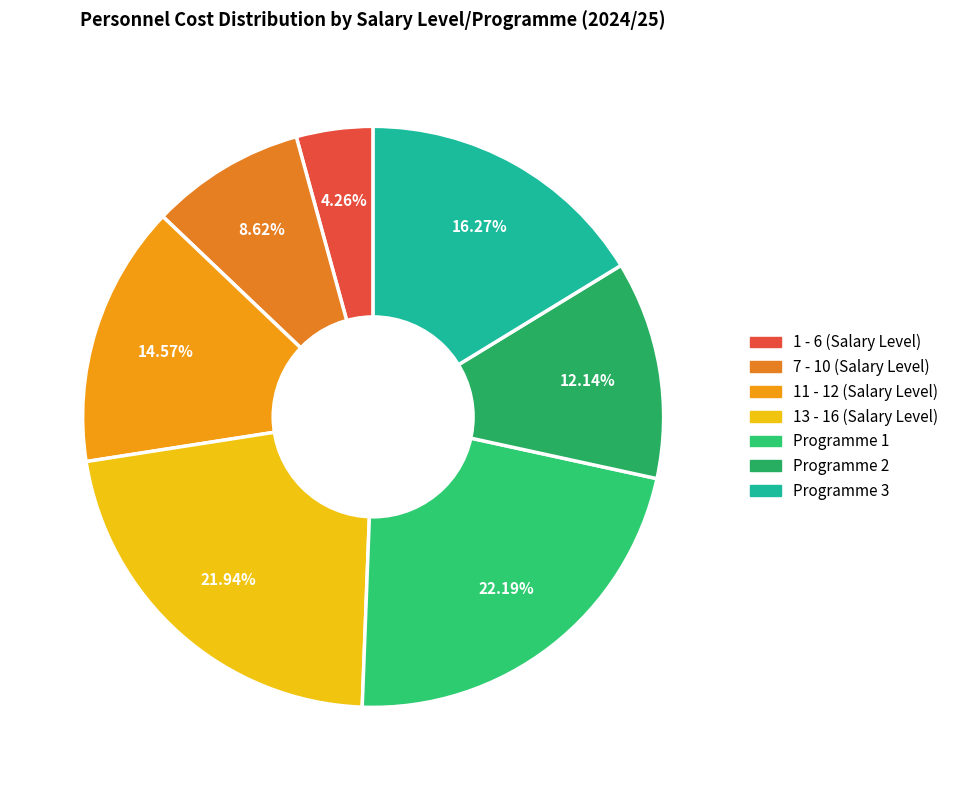

To the nearest percent, what is the combined percentage of Programme 2 and 11 - 12?

27%